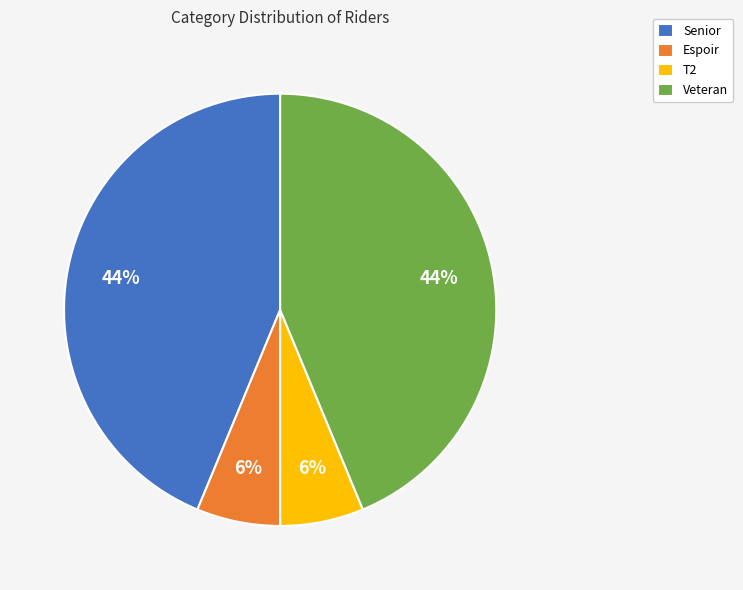

How many slices are in this pie chart?

4